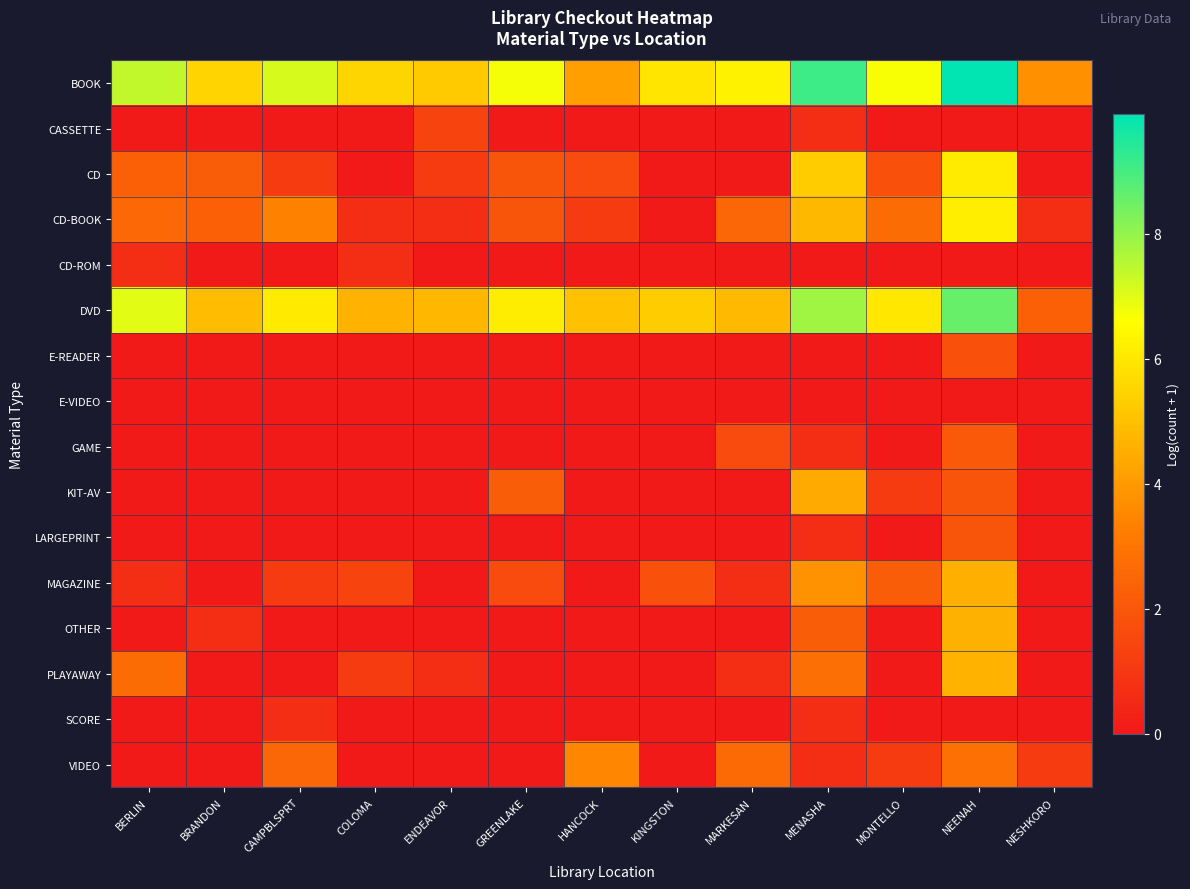

List the series in order of their peak value, highest first.

BOOK, DVD, CD-BOOK, CD, PLAYAWAY, OTHER, MAGAZINE, KIT-AV, VIDEO, GAME, LARGEPRINT, E-READER, CASSETTE, CD-ROM, SCORE, E-VIDEO